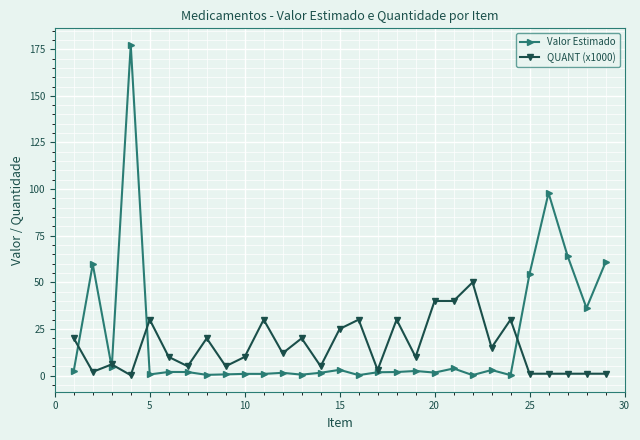

What is the highest value of the Valor Estimado series?

177.3